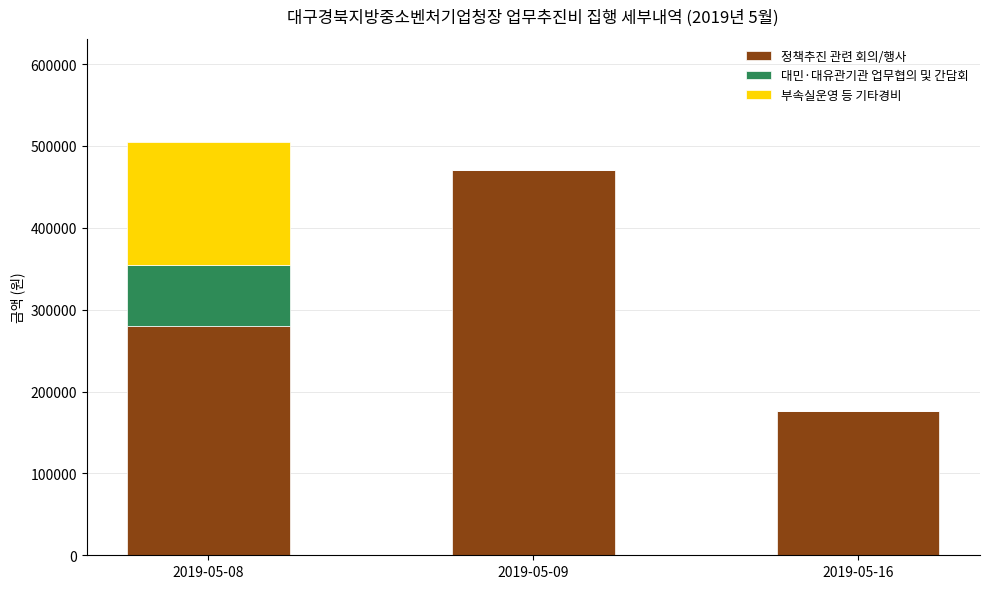

Where is 정책추진 관련 회의/행사 nearest to the value 323550?

2019-05-08